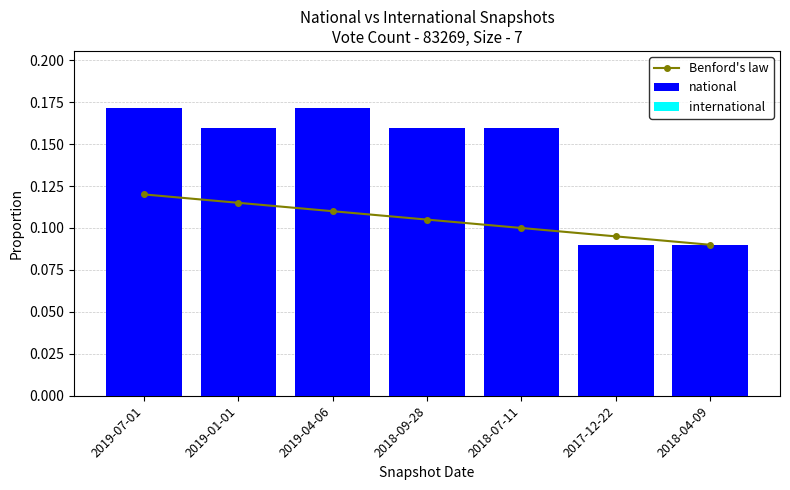

What is the difference between the second highest and minimum values in the national series?

0.1